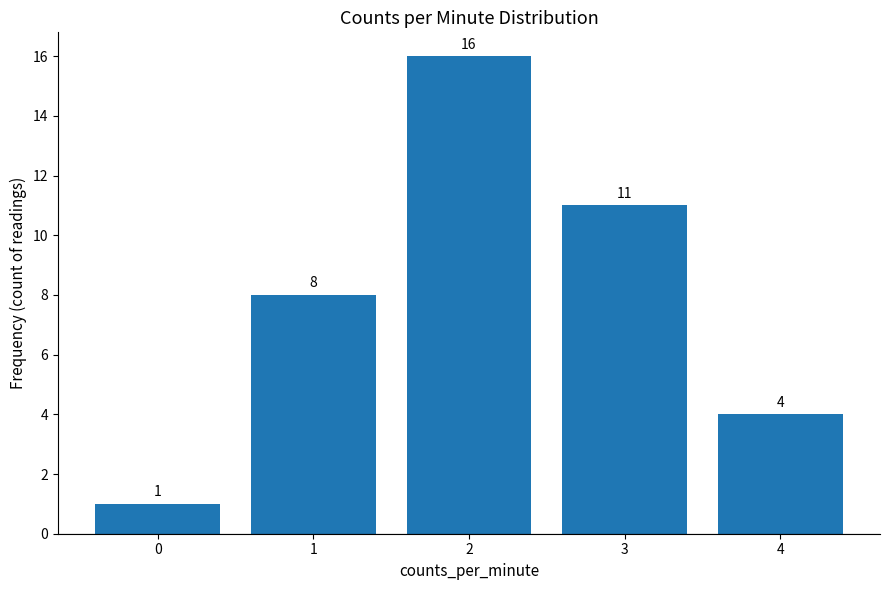

What is the difference between the values at 4 and 1?

4